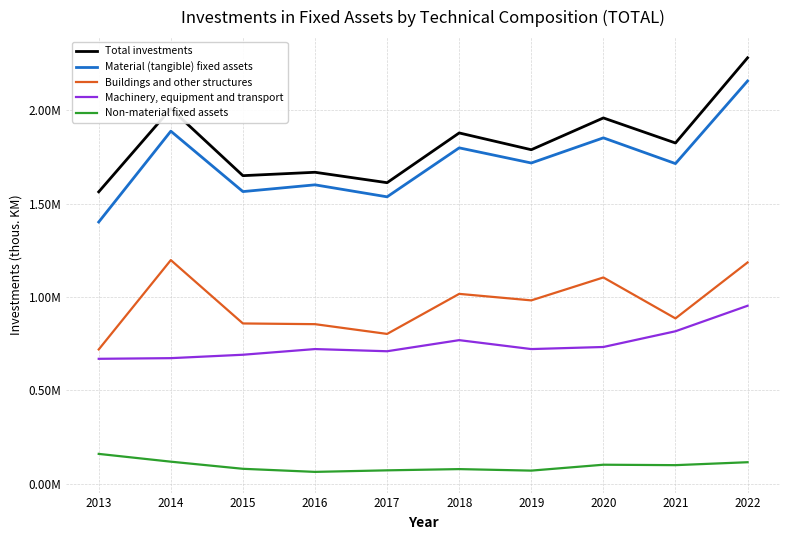

Reading left to right, extract all data points from this chart.

Total investments: 1563825	2009430	1650506	1668689	1612886	1879489	1789555	1959943	1825592	2282157
Material (tangible) fixed assets: 1402079	1889001	1565198	1601385	1537090	1799553	1718386	1853204	1715187	2157851
Buildings and other structures: 719119	1197973	858412	854636	802324	1016990	982127	1104930	885519	1185374
Machinery, equipment and transport: 668968	672457	690757	721182	709457	768978	721140	732309	816575	953247
Non-material fixed assets: 159364	117624	79437	62942	71195	77823	69708	101337	98989	114680